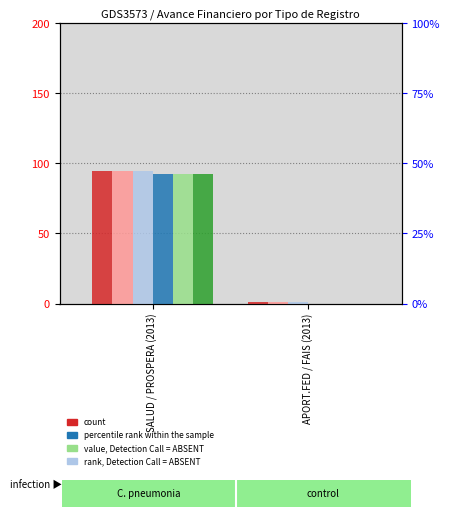

What is the difference between the highest and lowest values at SALUD / PROSPERA (2013)?

1.7